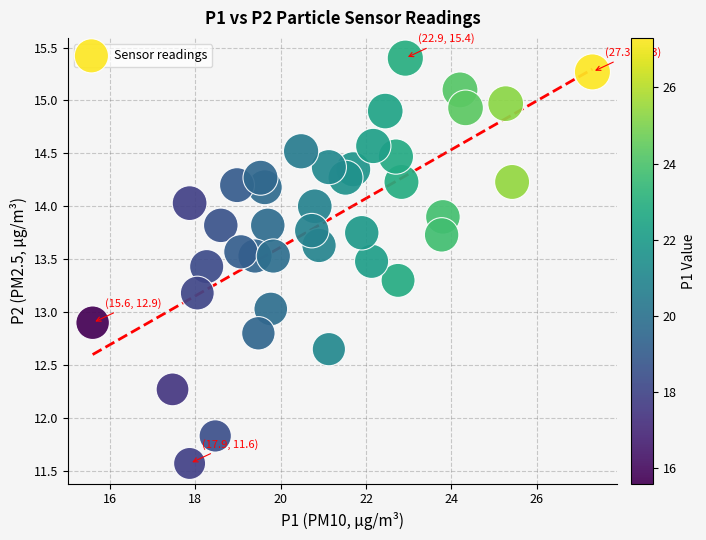

What is the range of X values (max minus min)?

11.7